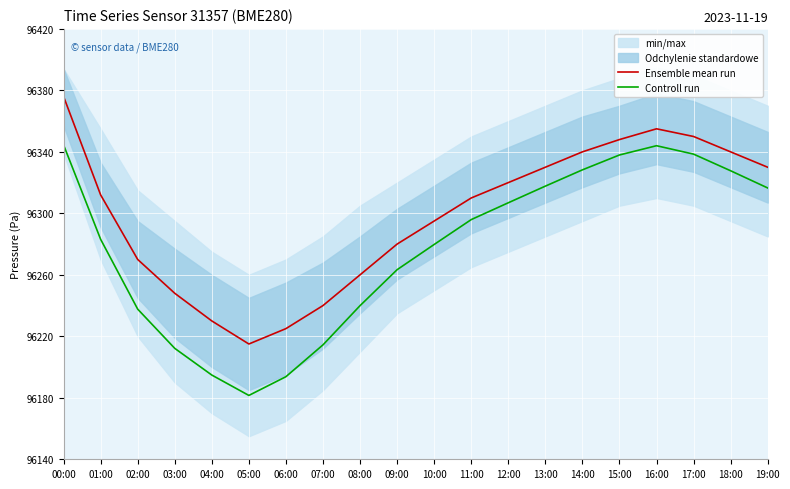

How many data points in Controll run are above 96295?

10